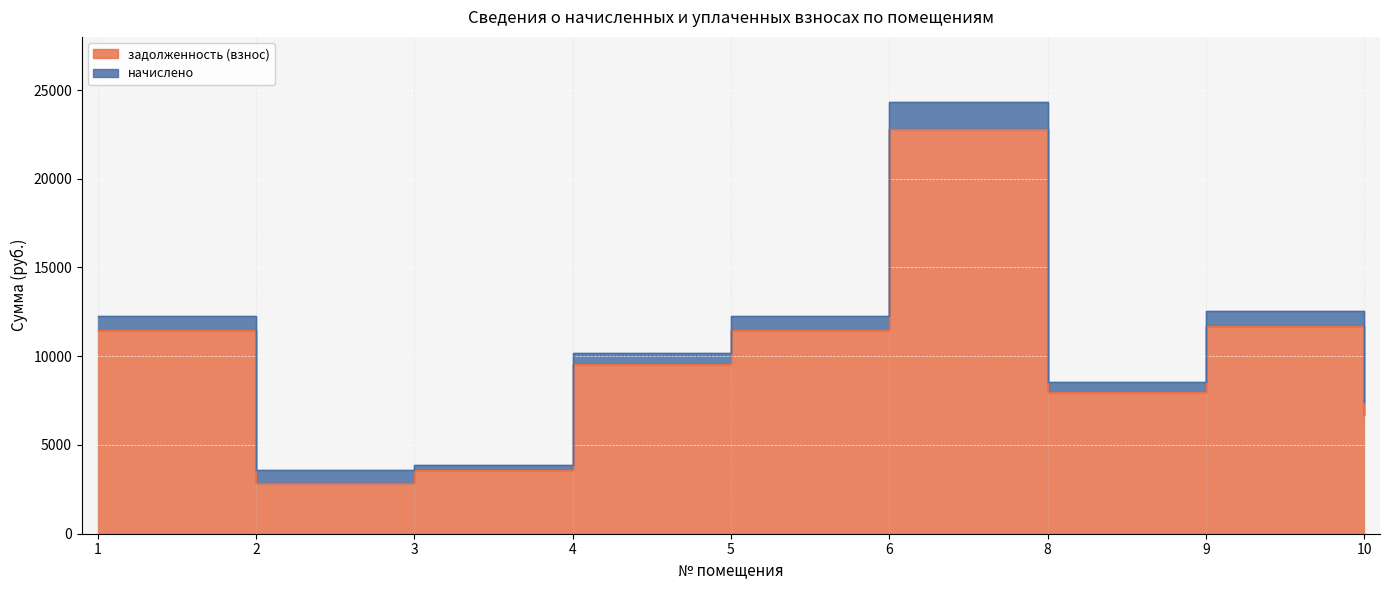

Where is the first local minimum?

2